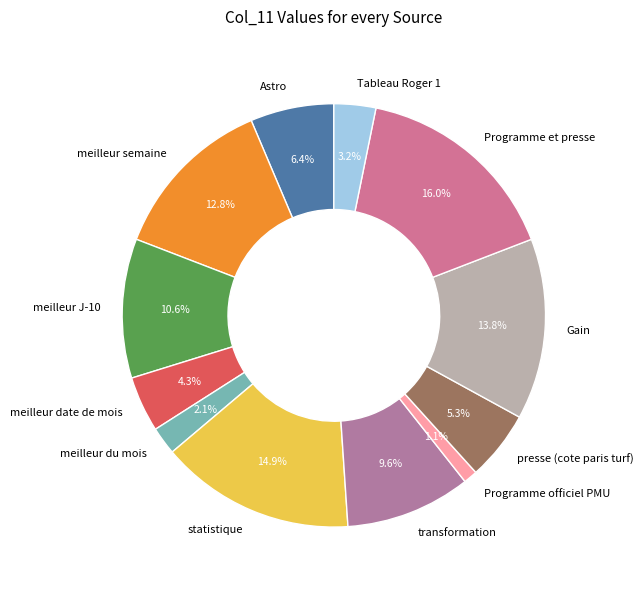

The transformation slice represents 10% of the pie. True or false?

True